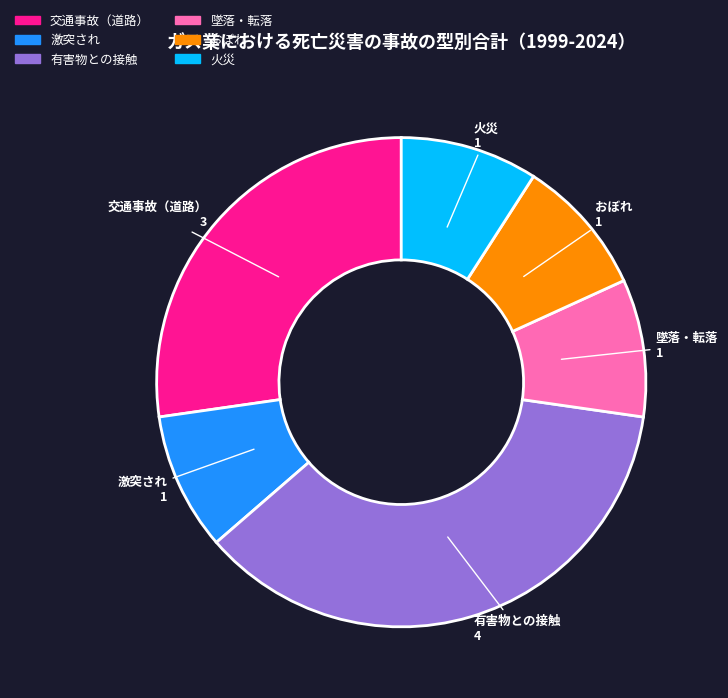

Count the number of slices in the pie.

6